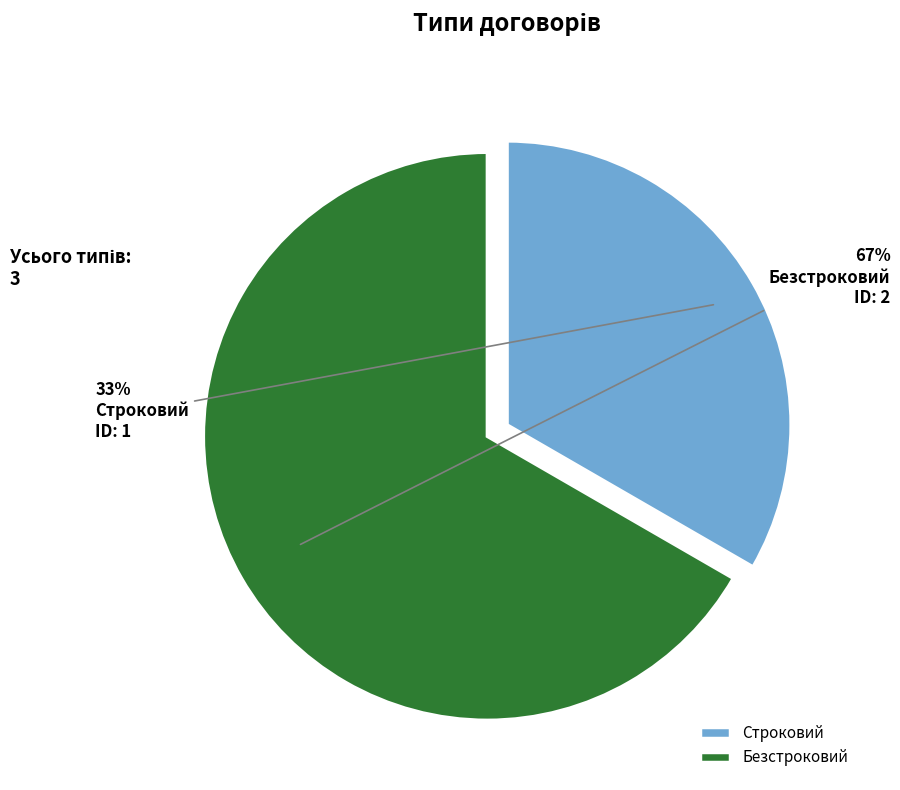

To the nearest percent, what is the average slice percentage?

50%